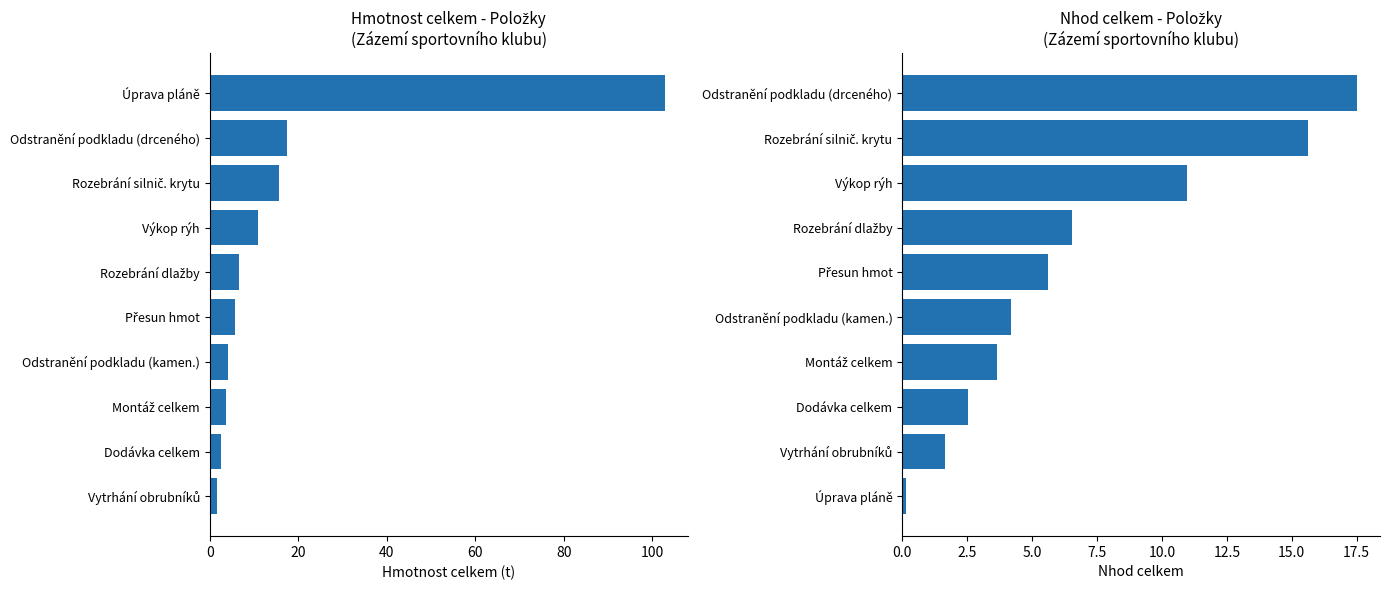

What is the average value of the Hmotnost celkem (t) series?

17.1